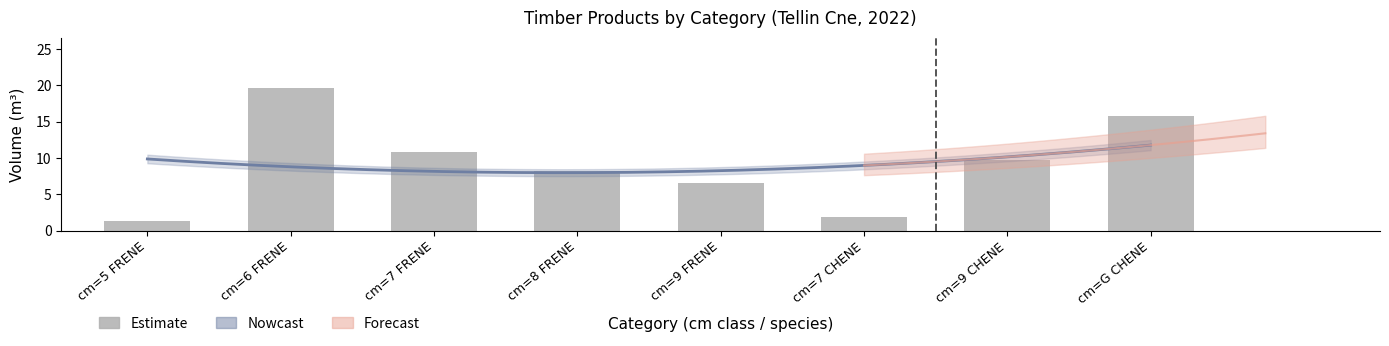

Is it true that the value at cm=9 CHENE is 9.7?

True